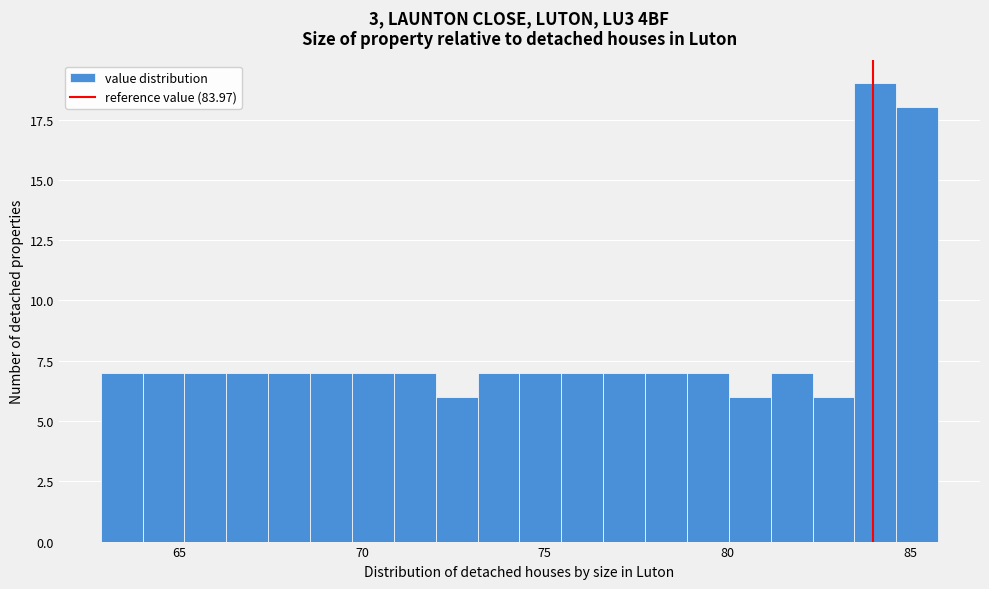

Around what value on the x-axis is the tallest bar? Give the approximate position of its centre, as read against the axis.

84.0